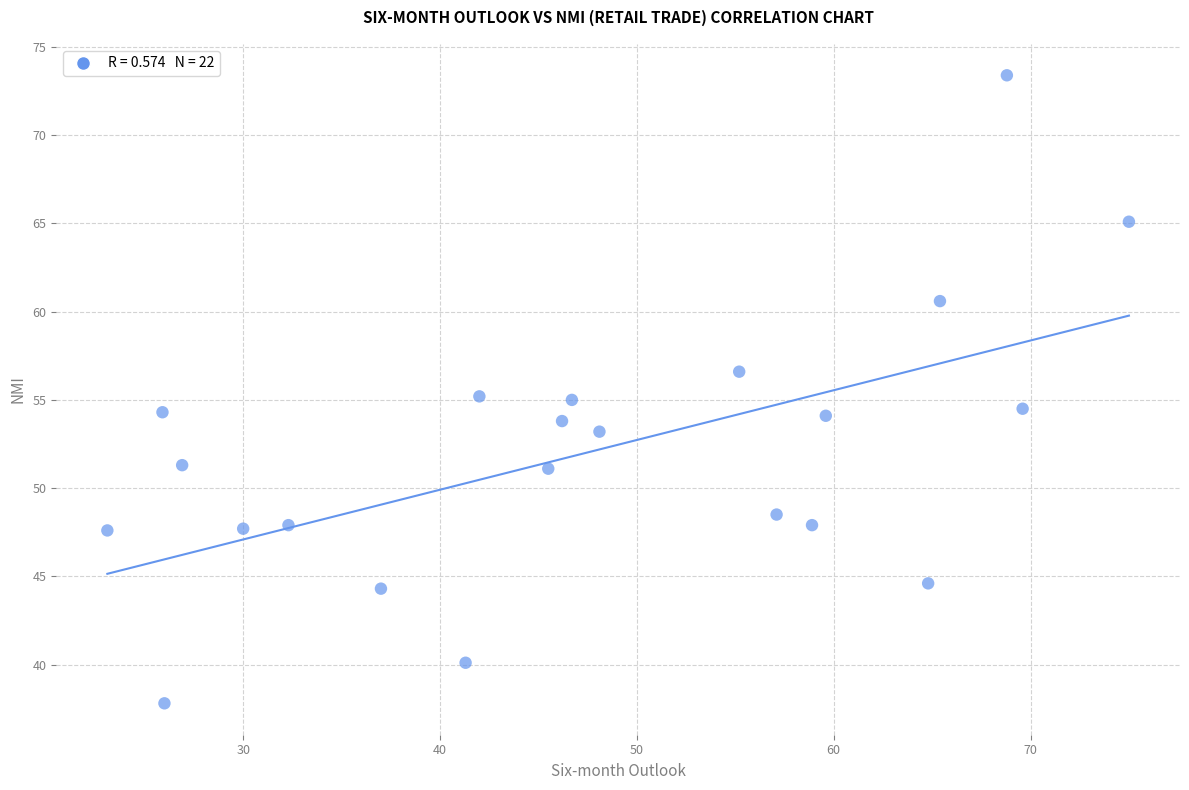

What is the range of X values (max minus min)?

51.9